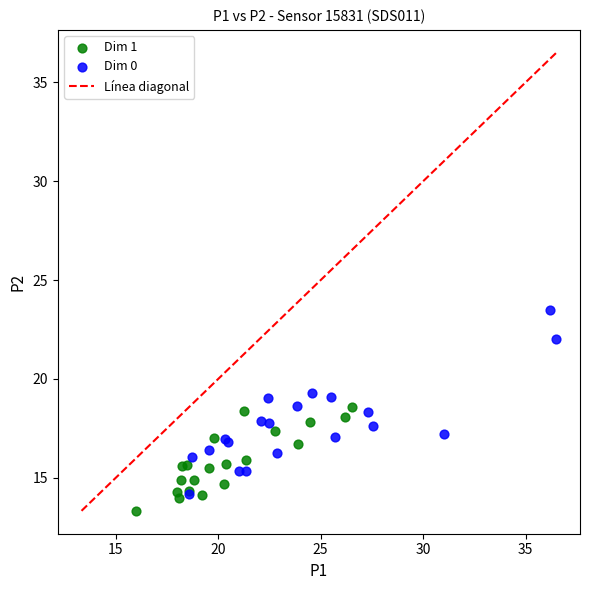

Which series has the widest spread of Y values?

Dim 0